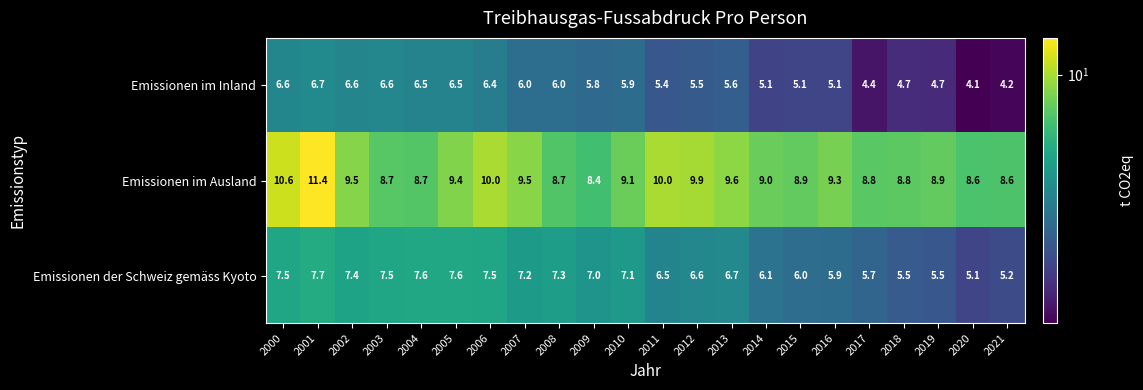

How many data points in Emissionen der Schweiz gemäss Kyoto are less than 7?

11